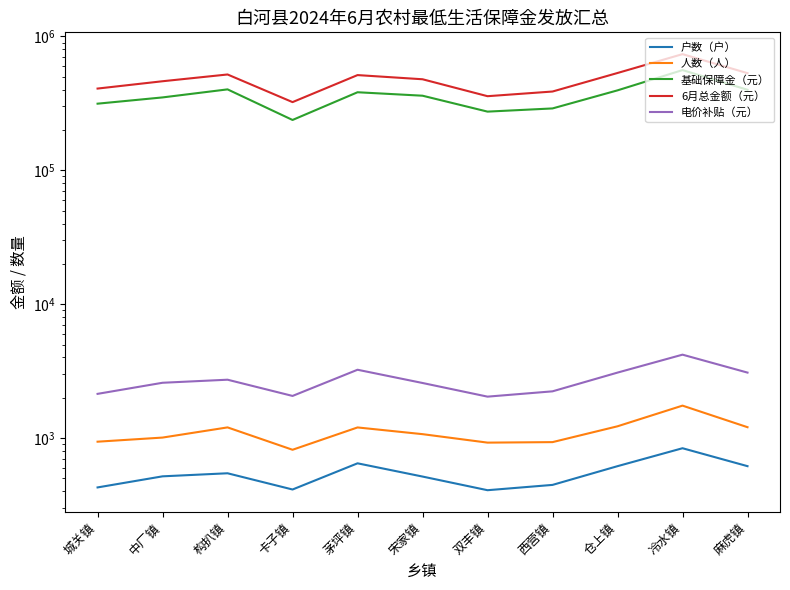

What are all the series names shown in the legend?

户数（户）, 人数（人）, 基础保障金（元）, 6月总金额（元）, 电价补贴（元）